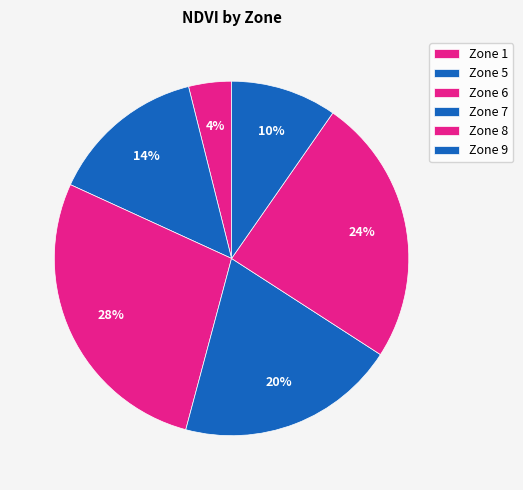

To the nearest percent, what is the average slice percentage?

17%